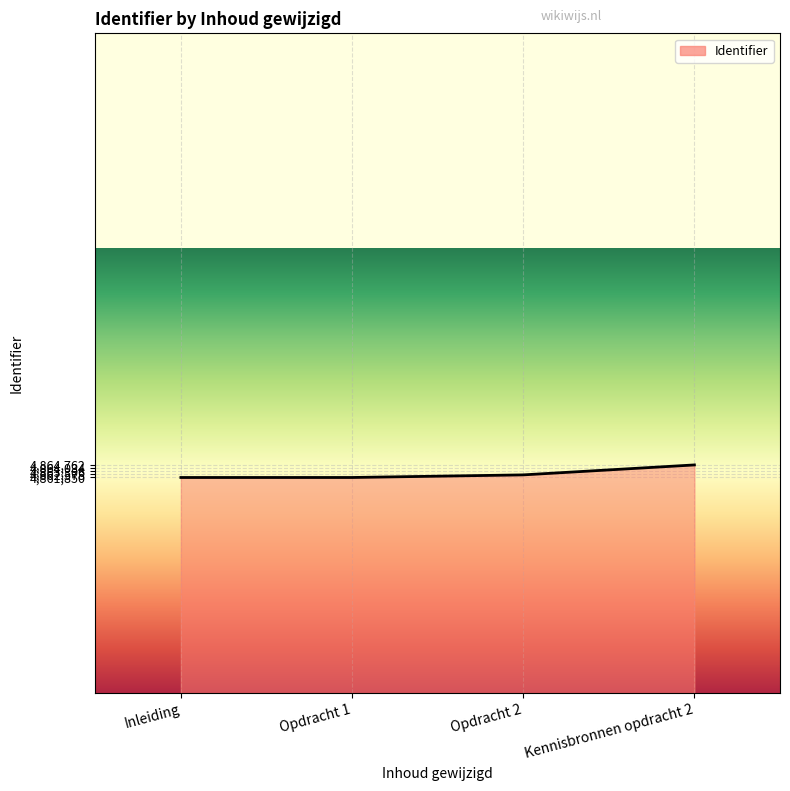

What is the minimum value shown in the chart?

4861850